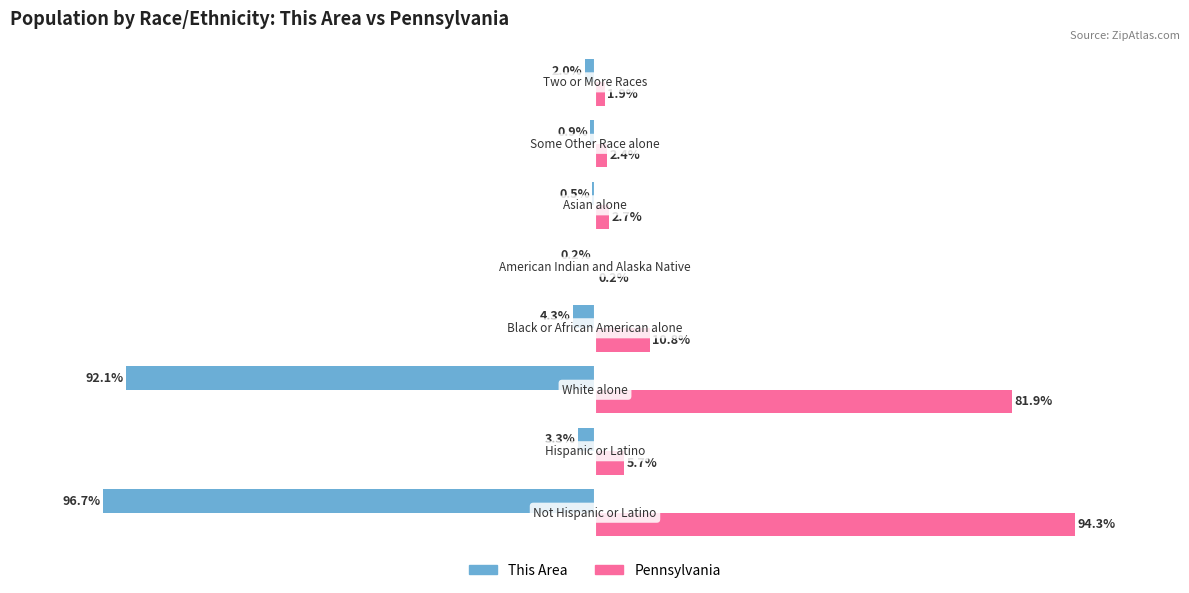

Which series has the largest total across all categories?

Pennsylvania